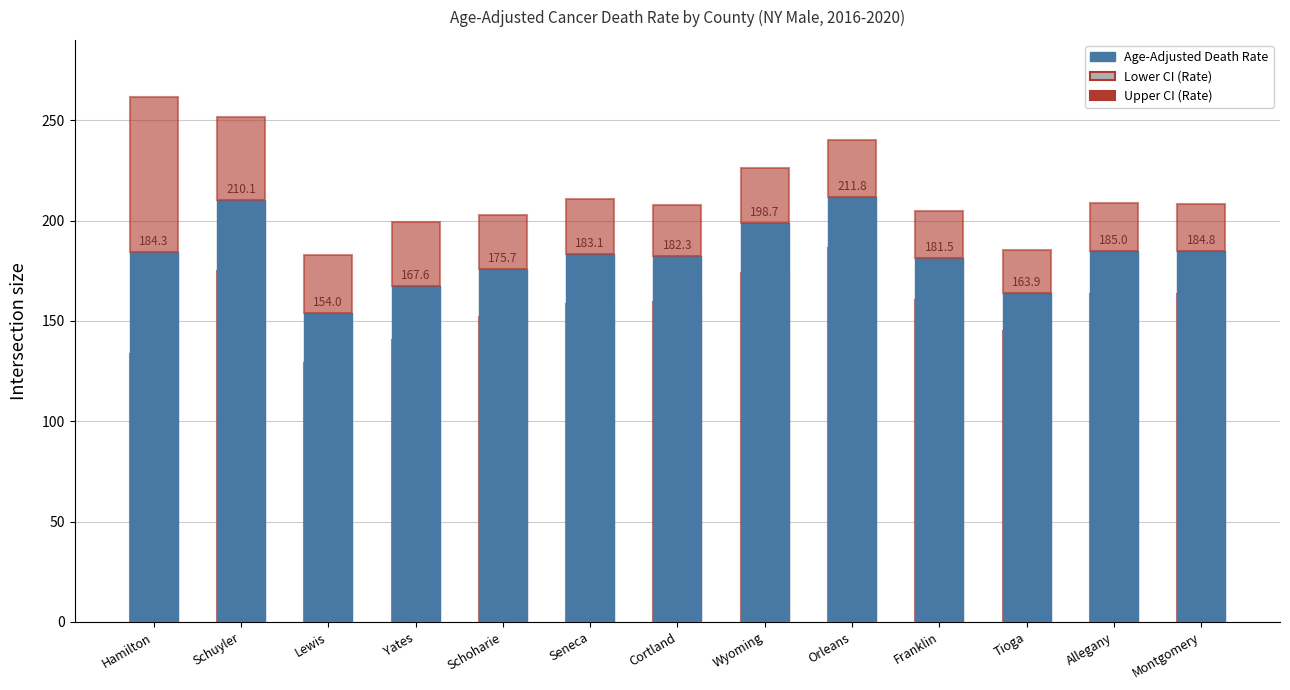

At how many categories does at least one series exceed 86?

13